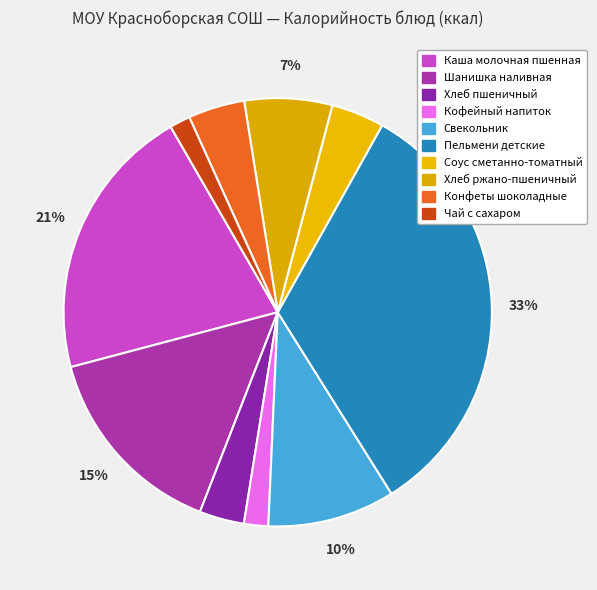

What is the change in value from Свекольник to Чай с сахаром?

-119.0